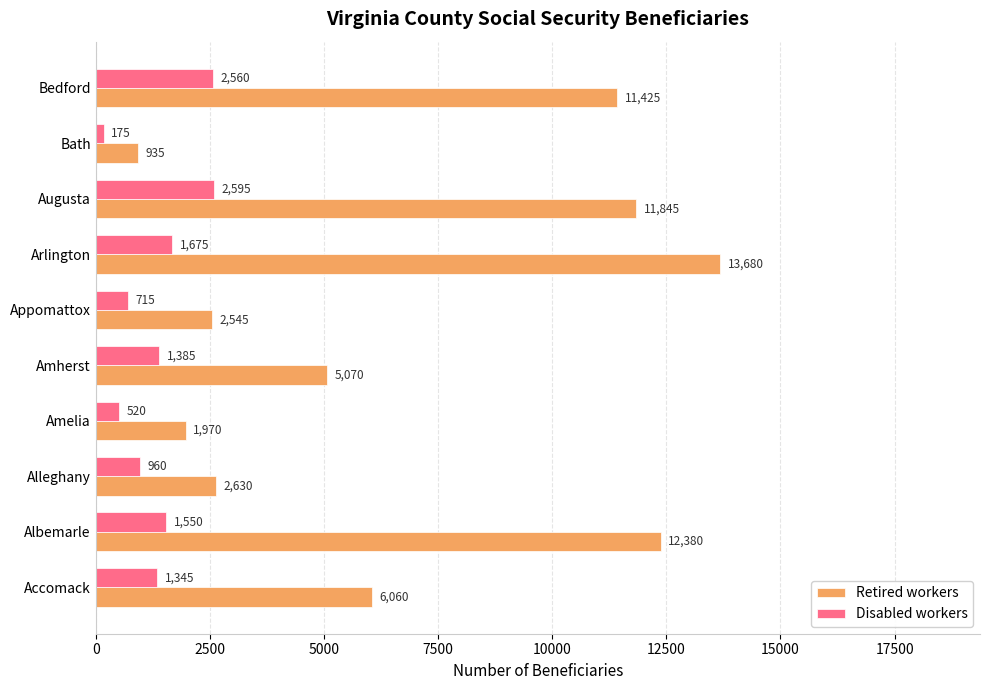

The value of Retired workers at Albemarle is 19669. True or false?

False